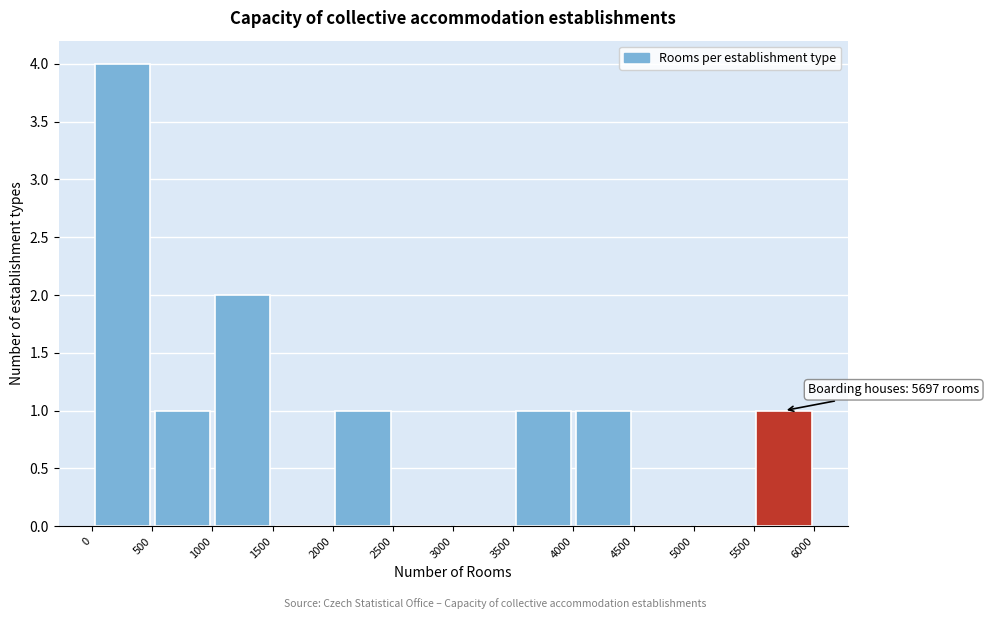

Which range on the x-axis has the tallest bar?

0 to 500